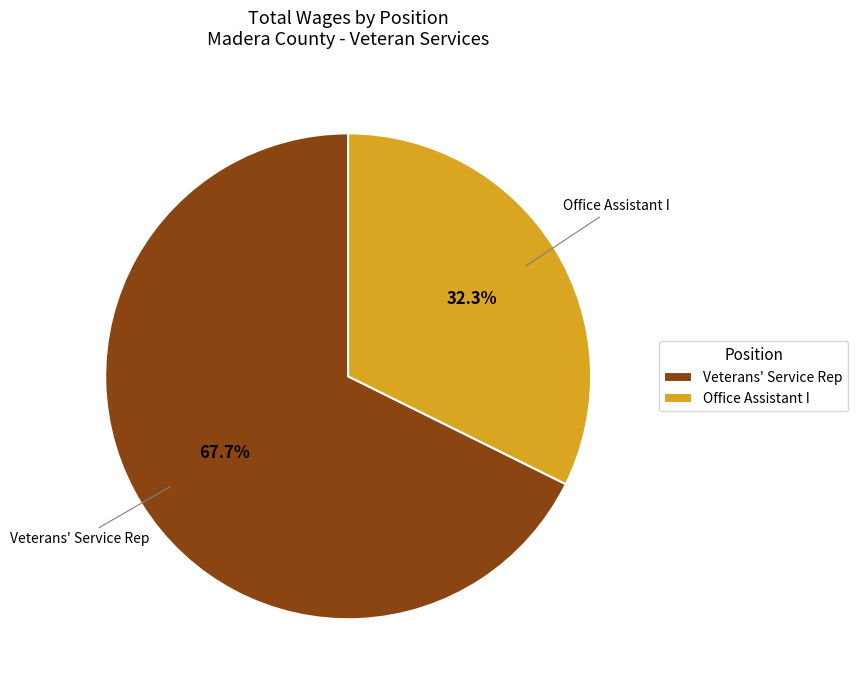

Which slice is the largest?

Veterans' Service Rep